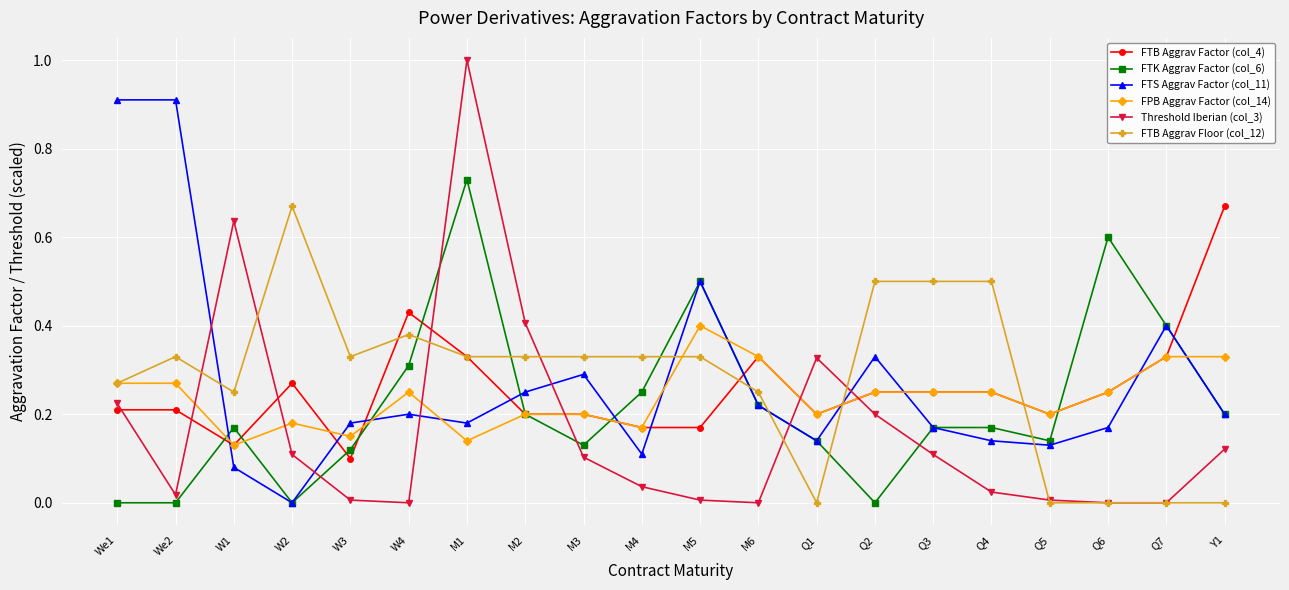

What is the label of the 14th point from the right?

M1